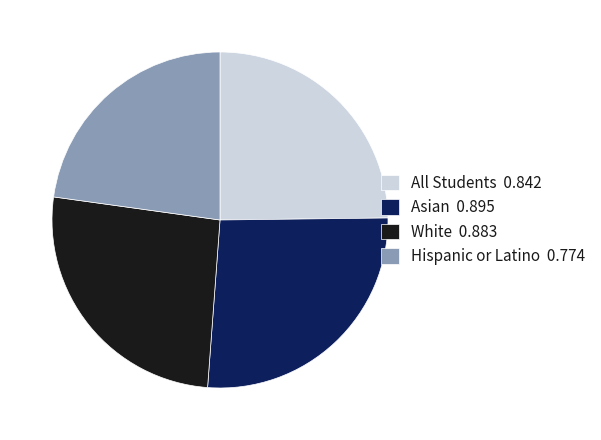

Does Asian 0.895 represent more than half of the total?

No